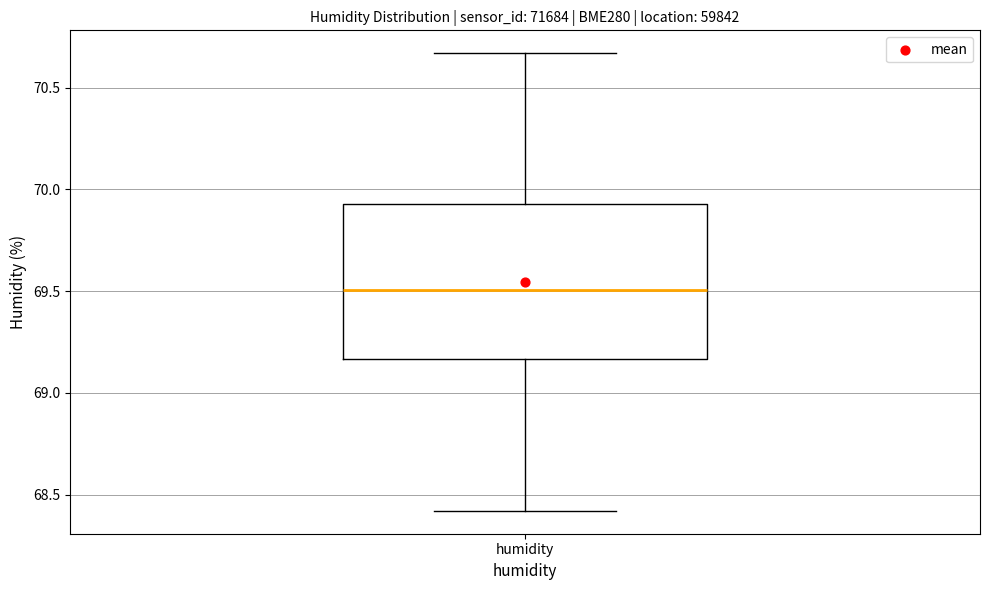

Read this box plot against the y-axis: the position of the median line, the range covered by the box, and the ends of both whiskers. The values are not printed on the chart, so give them approximately, as read against the axis.

median 69.50, box 69.15 to 69.95, whiskers 68.40 to 70.65